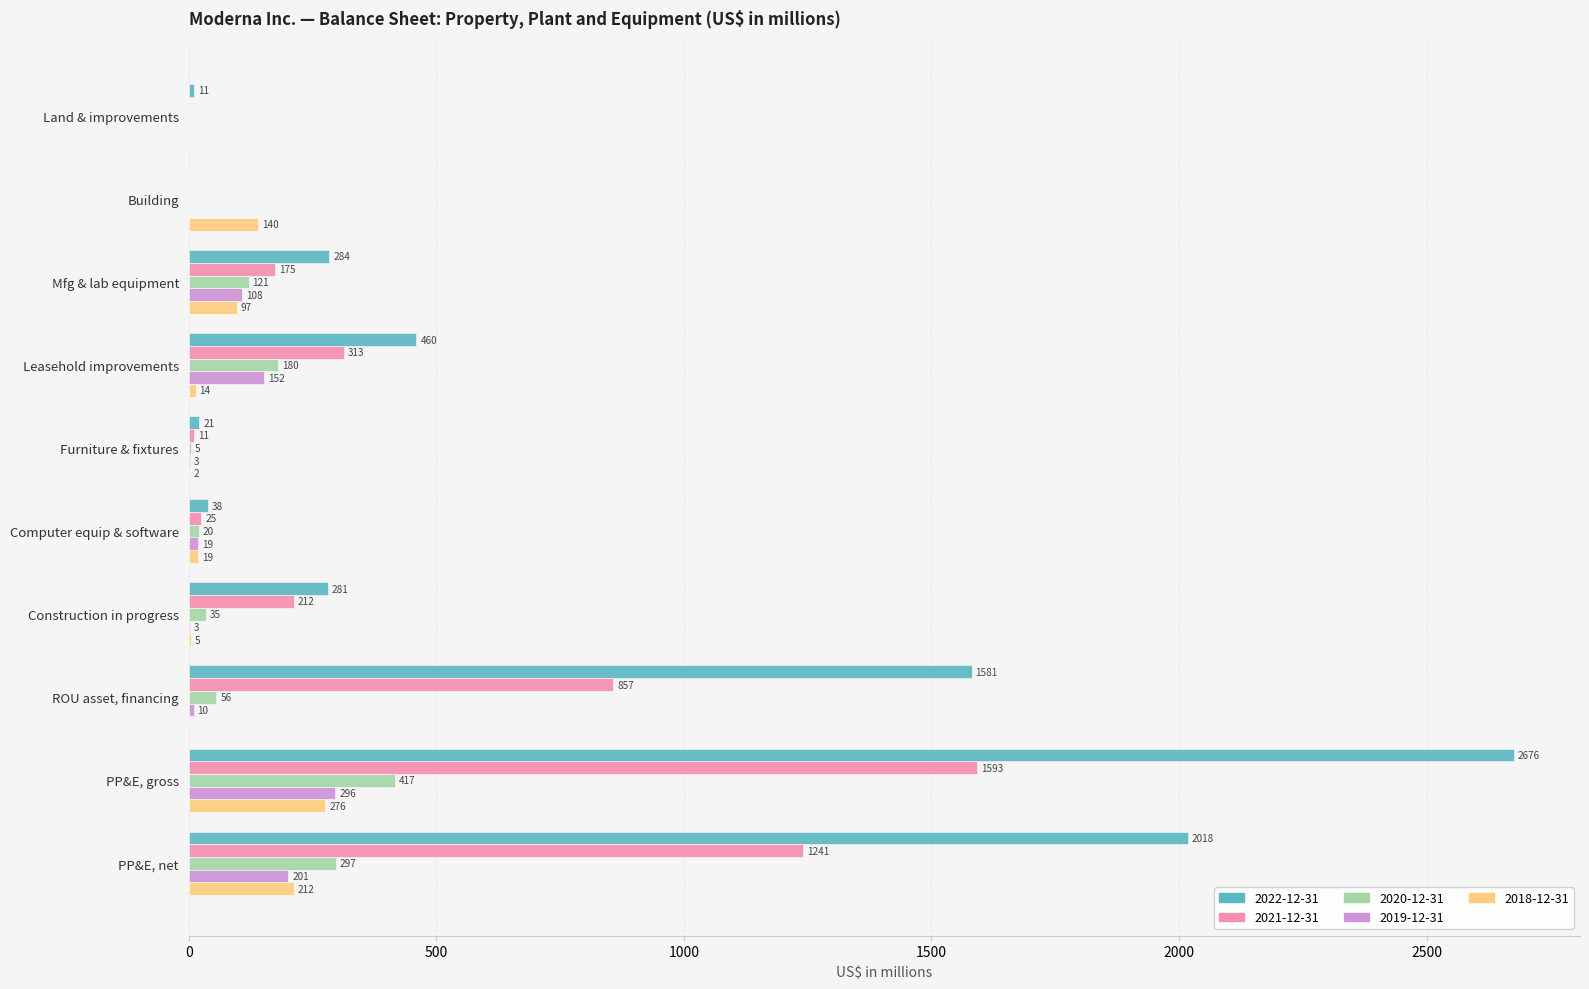

What is the sum of the 2020-12-31 values at PP&E, gross and PP&E, net?

714